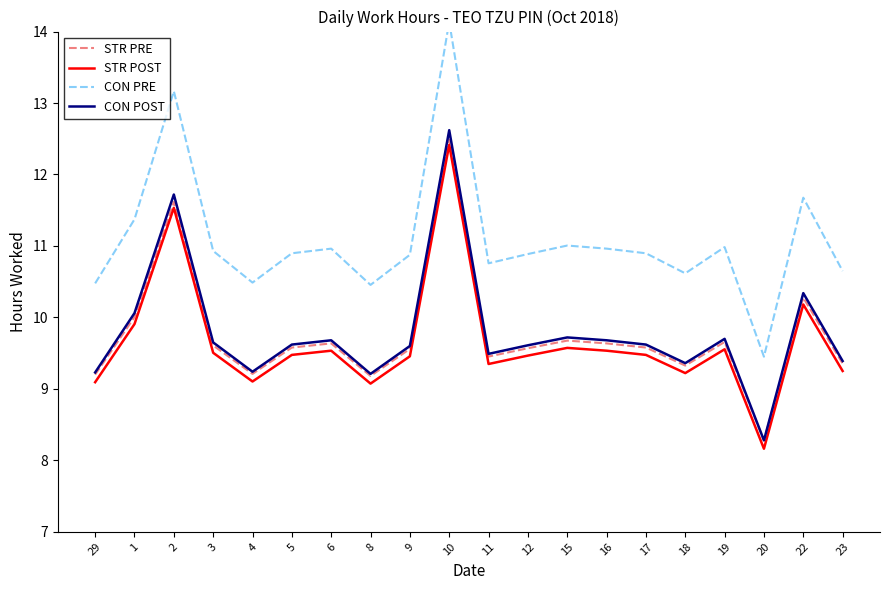

At which label is STR POST closest to 10?

1